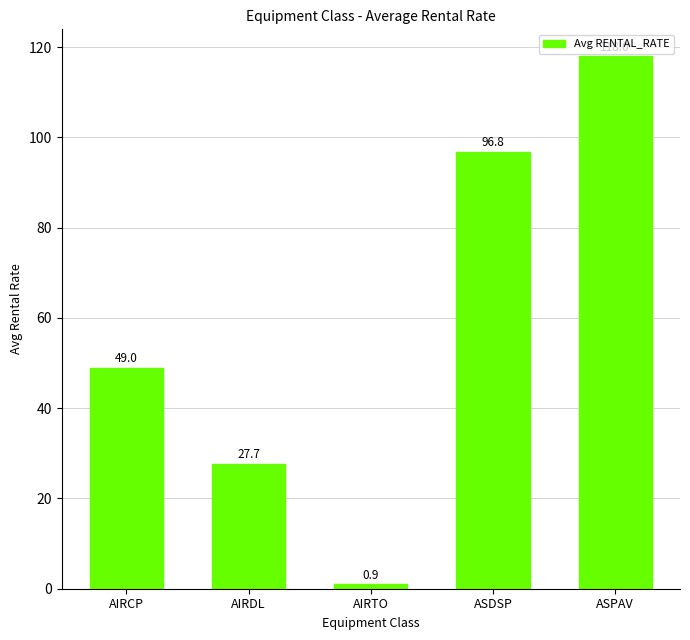

Where is the data nearest to the value 59?

AIRCP